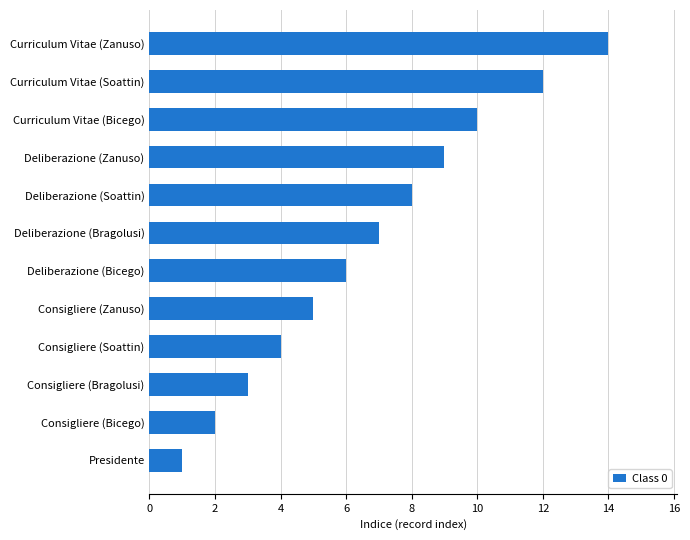

How many data points are less than 7?

6